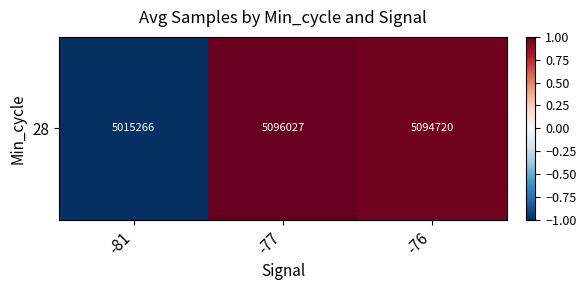

What value does the data have at -81?

-1.0